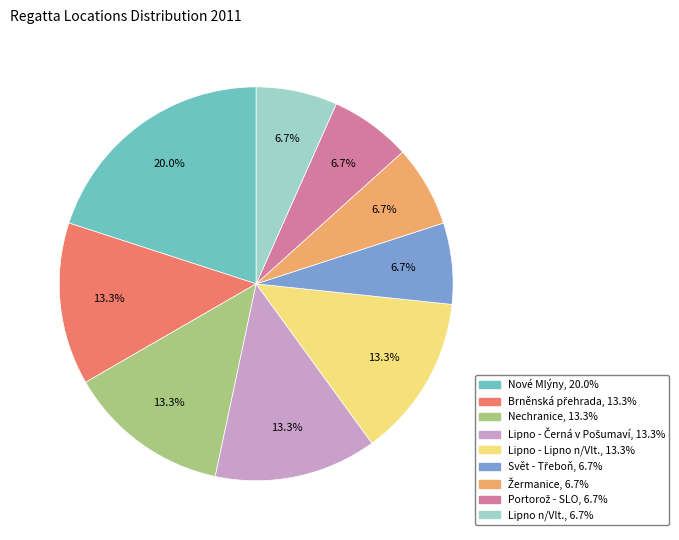

Is there any slice that represents more than half of the pie?

No